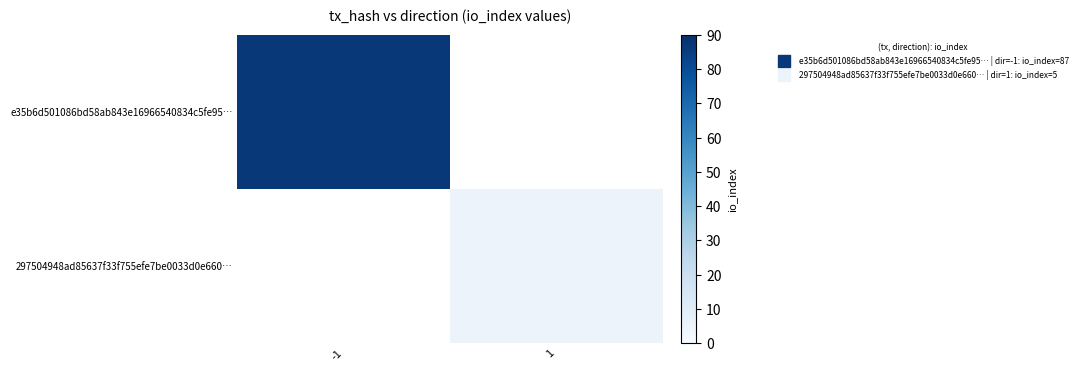

Is it true that e35b6d501086bd58ab843e16966540834c5fe95… equals 151.2 at -1?

False